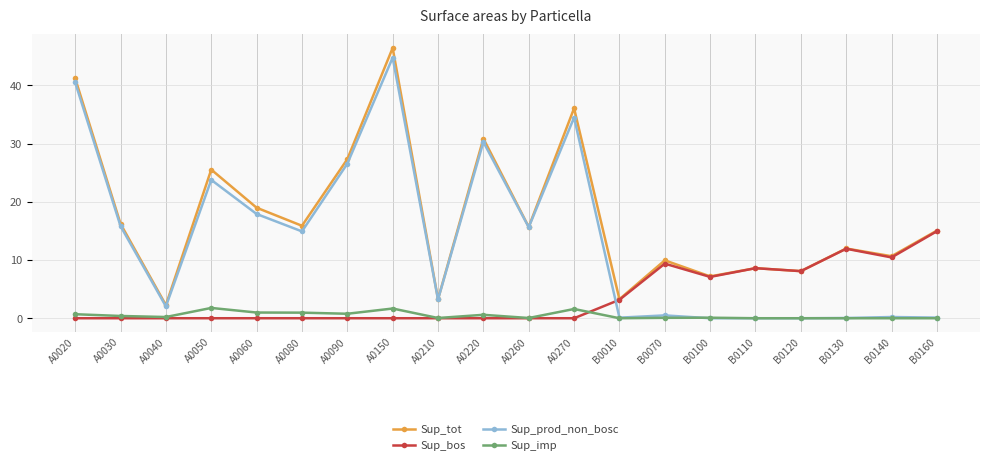

What is the total value across all series at A0150?

92.9